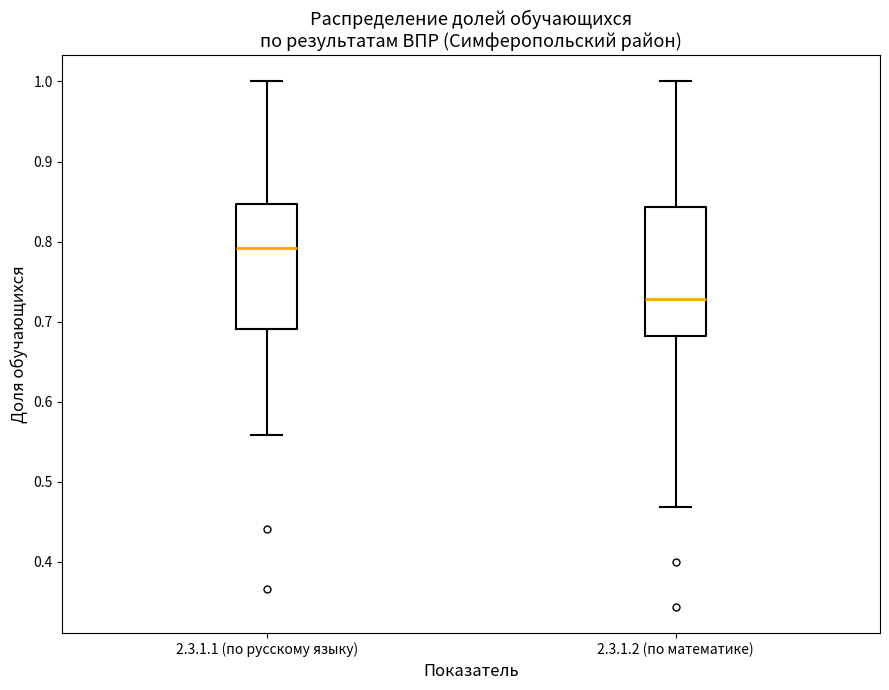

Which box's median line is the highest?

2.3.1.1 (по русскому языку)